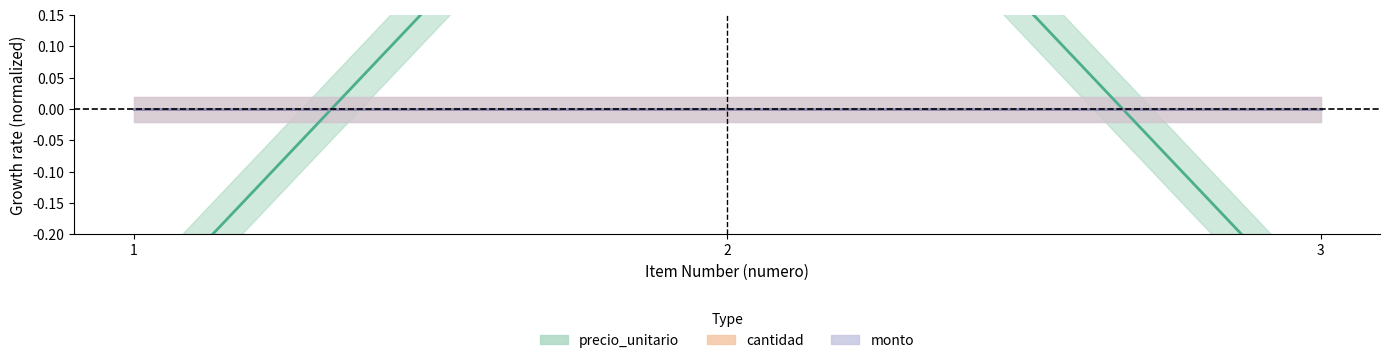

Which series has the largest total across all categories?

cantidad